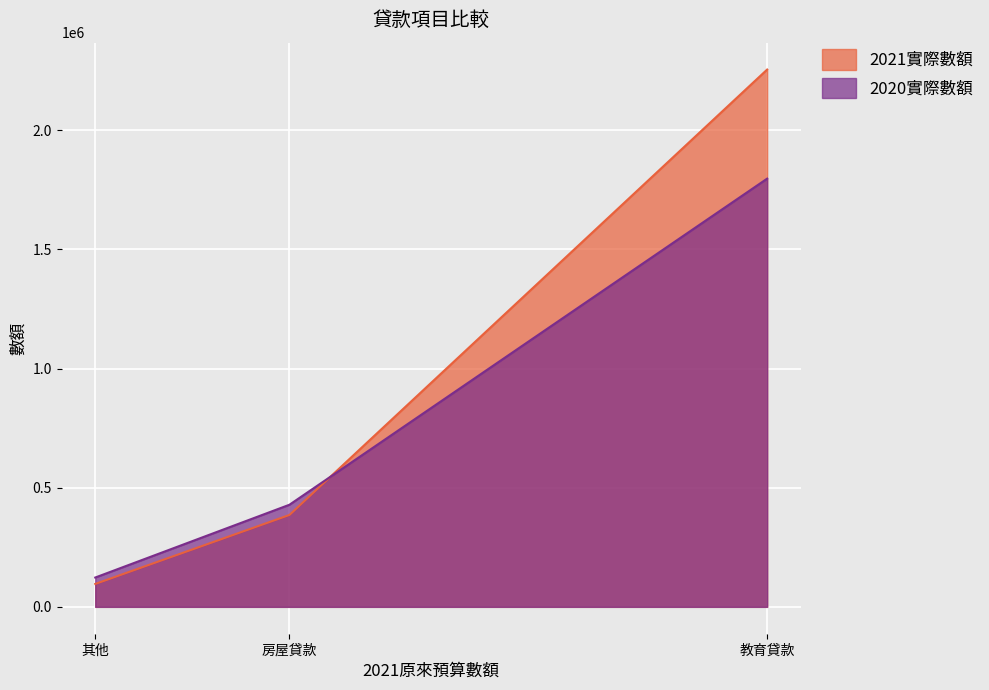

Reading right to left, what are all the values shown in this chart?

2021實際數額: 其他=96189	教育貸款=2254988	房屋貸款=385671
2020實際數額: 其他=123087	教育貸款=1797122	房屋貸款=428544